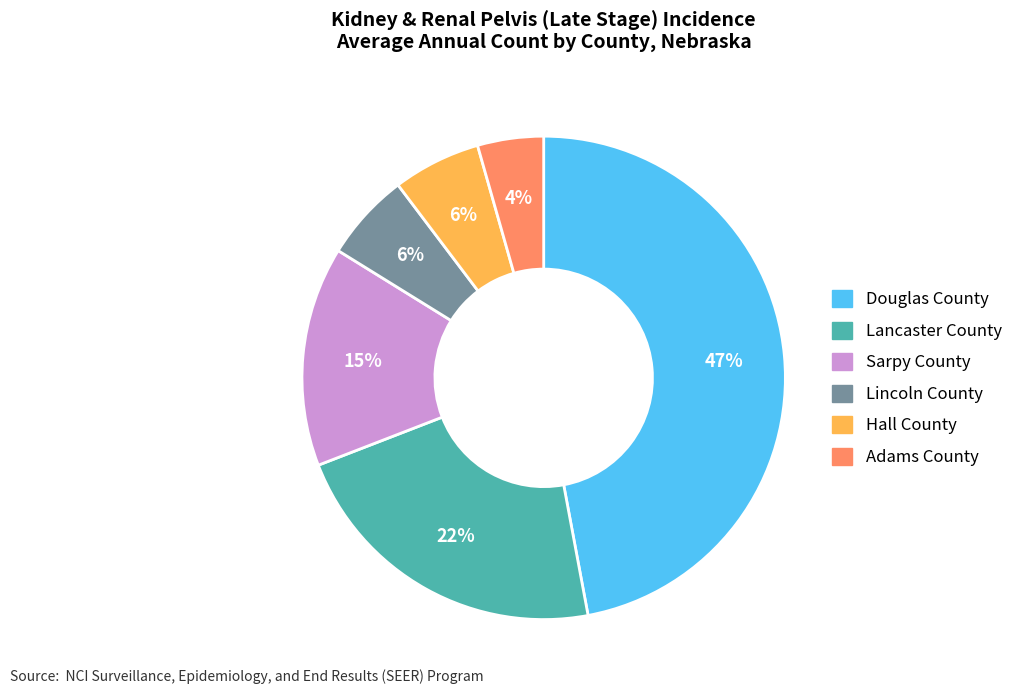

To the nearest percent, what is the combined percentage of Adams County and Lincoln County?

10%